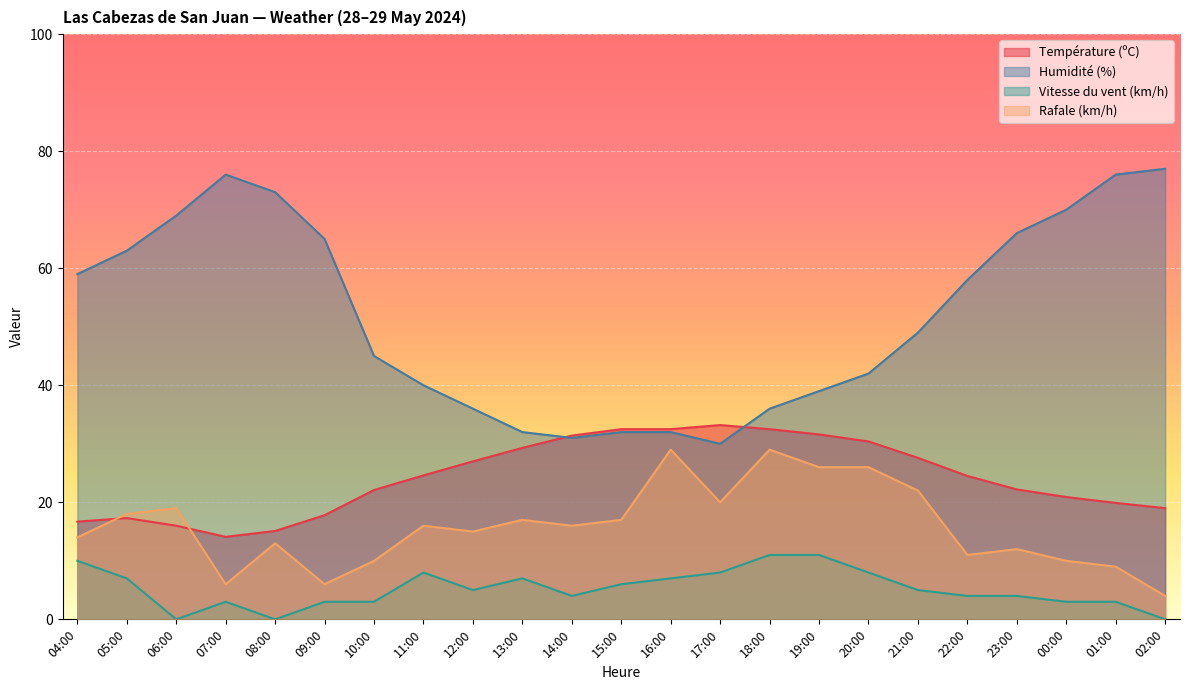

True or false: Vitesse du vent (km/h) has a value of 5.2 at 08:00.

False